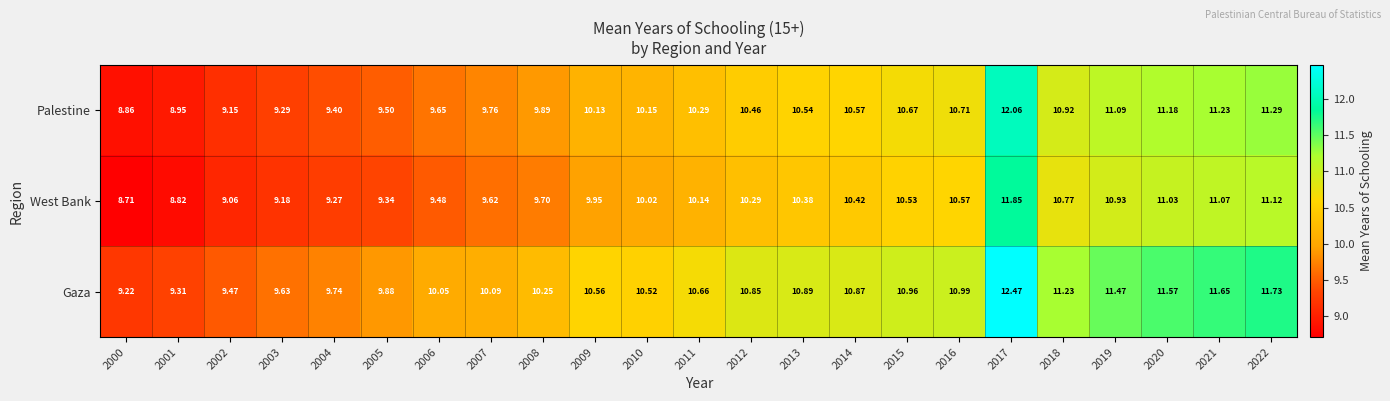

Which series has the largest range (max minus min)?

Gaza